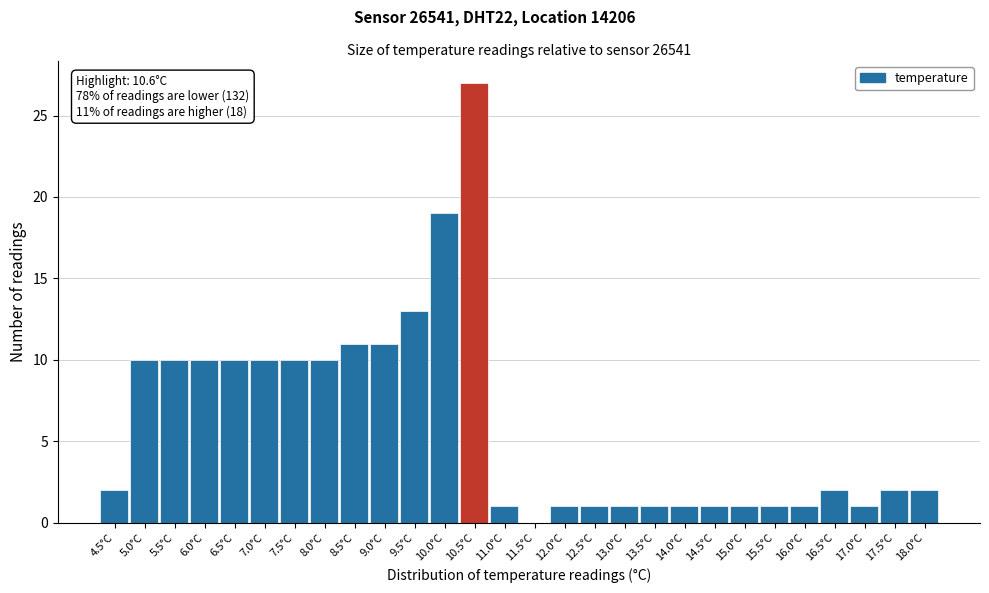

Reading left to right, transcribe all the data shown in this chart.

4.5°C=2	5.0°C=10	5.5°C=10	6.0°C=10	6.5°C=10	7.0°C=10	7.5°C=10	8.0°C=10	8.5°C=11	9.0°C=11	9.5°C=13	10.0°C=19	10.5°C=27	11.0°C=1	11.5°C=0	12.0°C=1	12.5°C=1	13.0°C=1	13.5°C=1	14.0°C=1	14.5°C=1	15.0°C=1	15.5°C=1	16.0°C=1	16.5°C=2	17.0°C=1	17.5°C=2	18.0°C=2